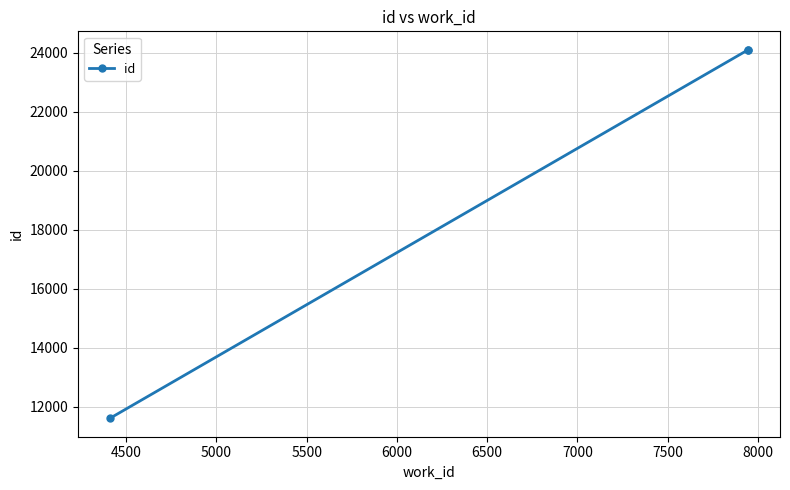

Is it true that the value at 5000 is 6599?

False